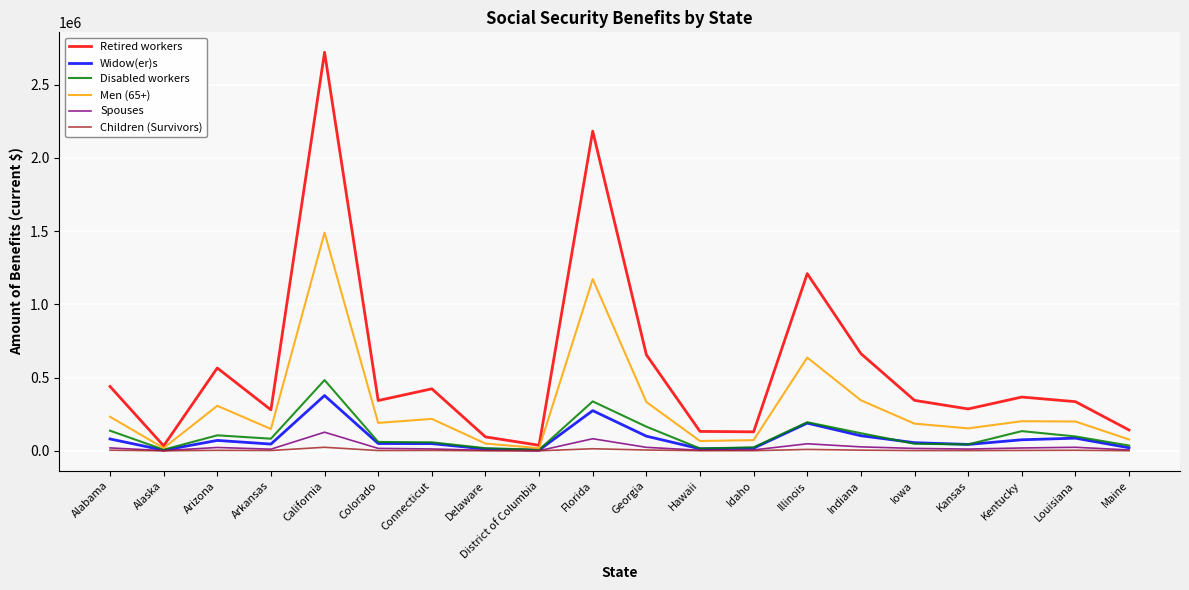

Which series has the widest spread of values?

Retired workers